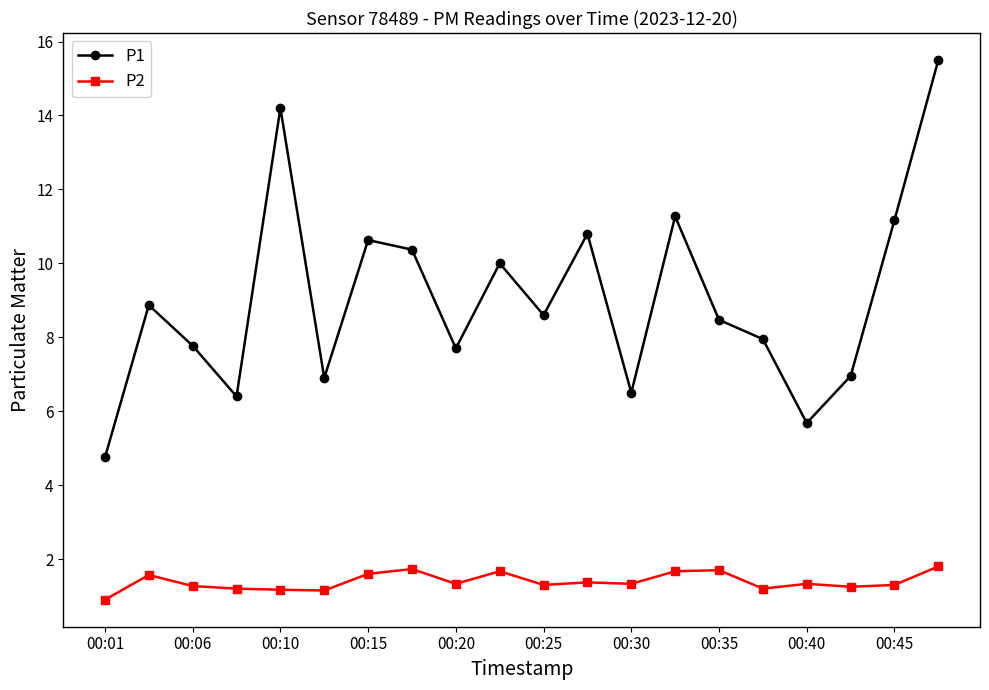

What is the value of the P2 point at the 4th from the left?

1.2